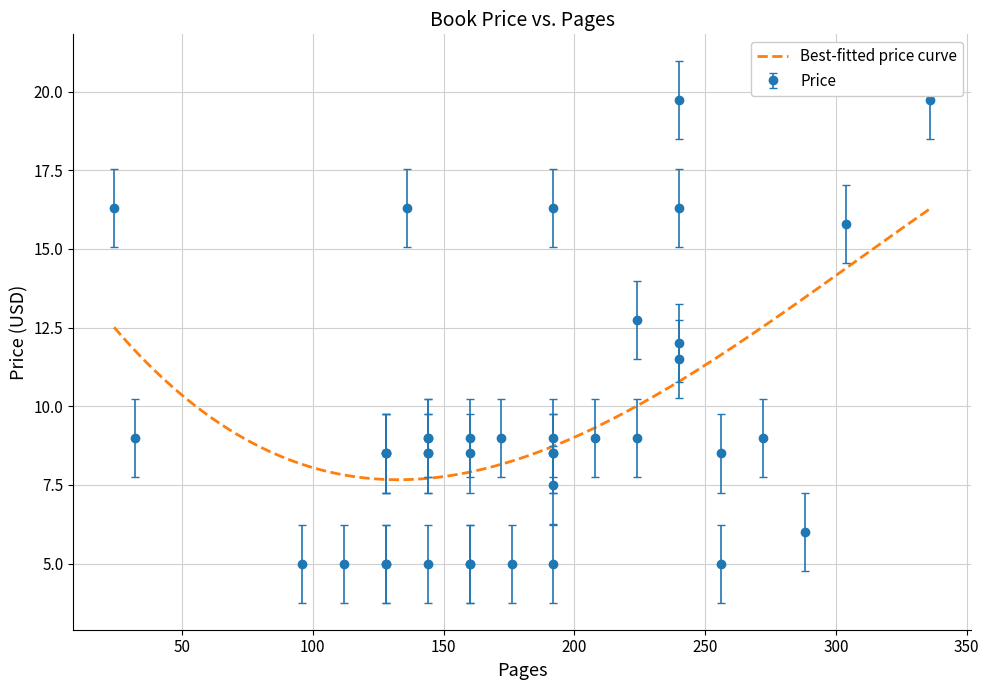

What is the maximum value shown in the chart?

19.7